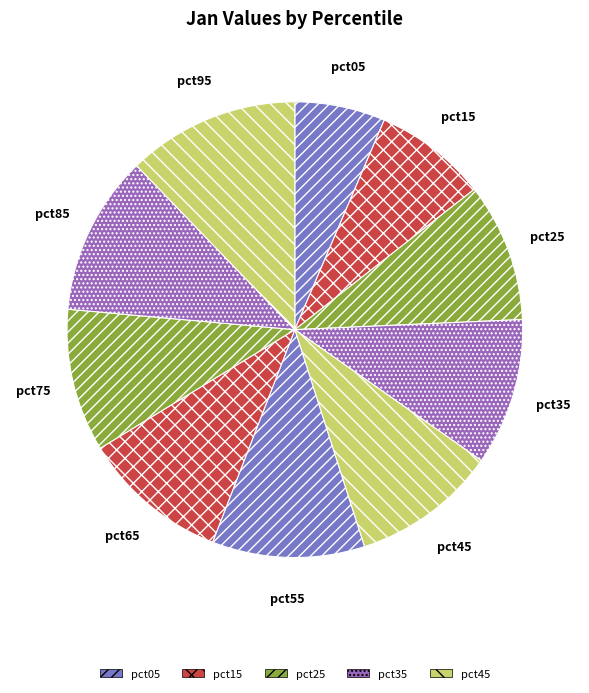

How many slices are in this pie chart?

10